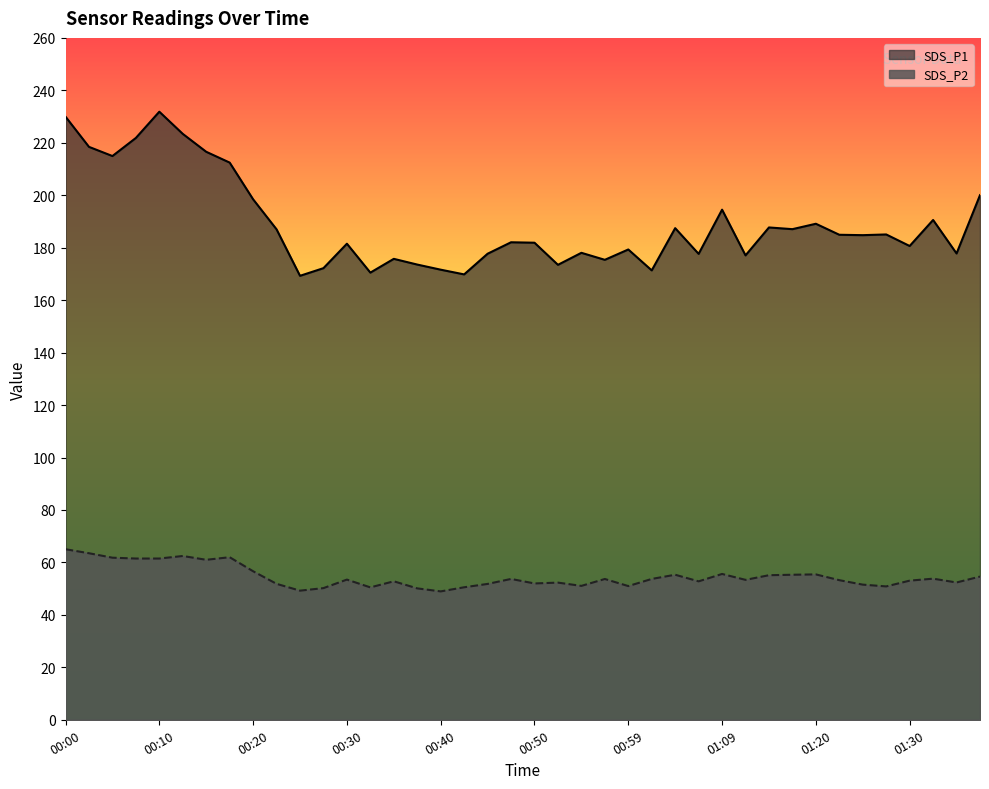

Where is the first local maximum for SDS_P1?

00:10